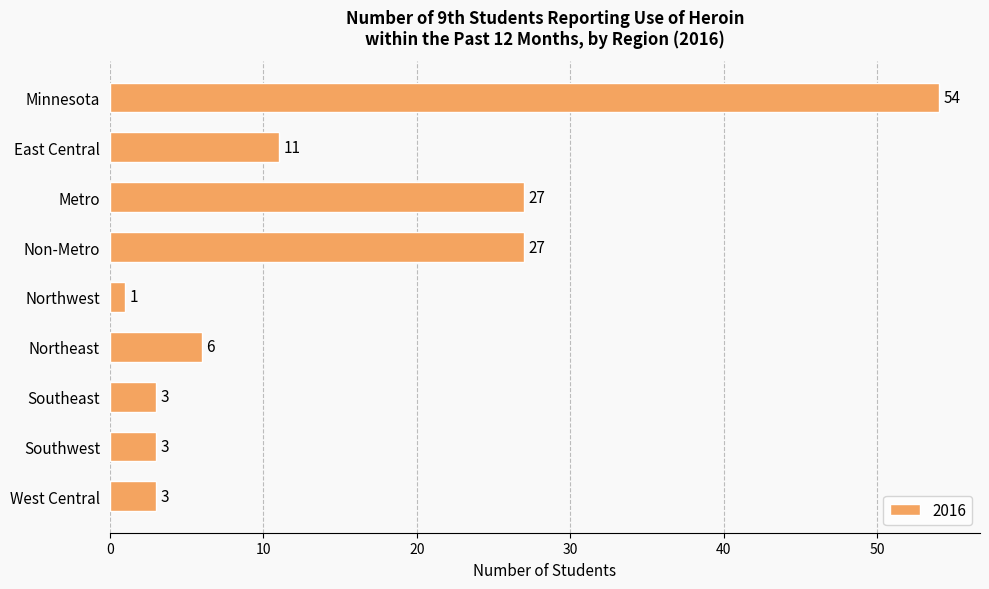

What is the greatest value displayed?

54